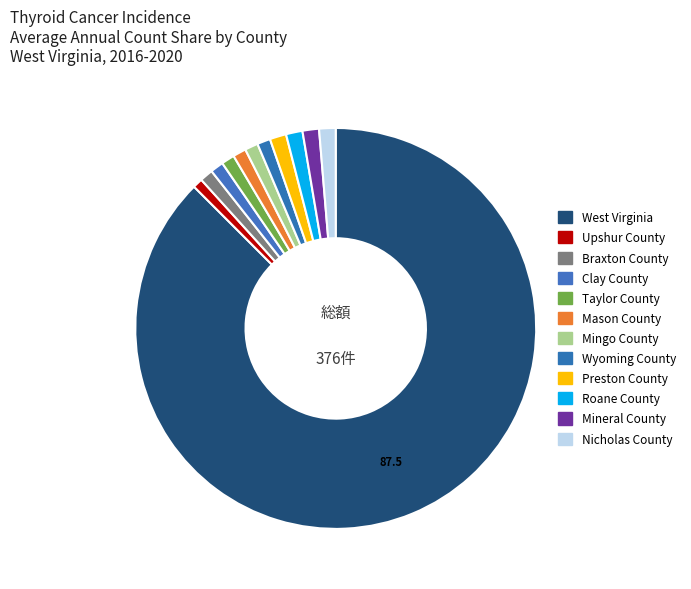

How much of the chart is everything except Wyoming County?

98.9%